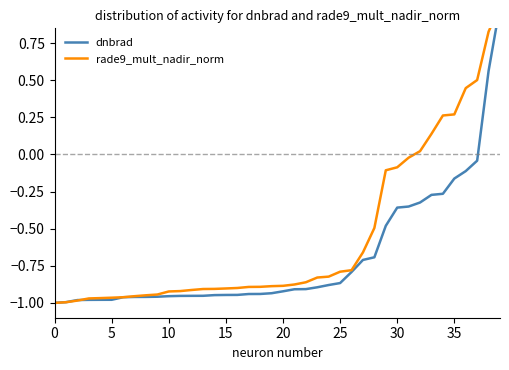

What is the approximate value of dnbrad at 35?

-0.2